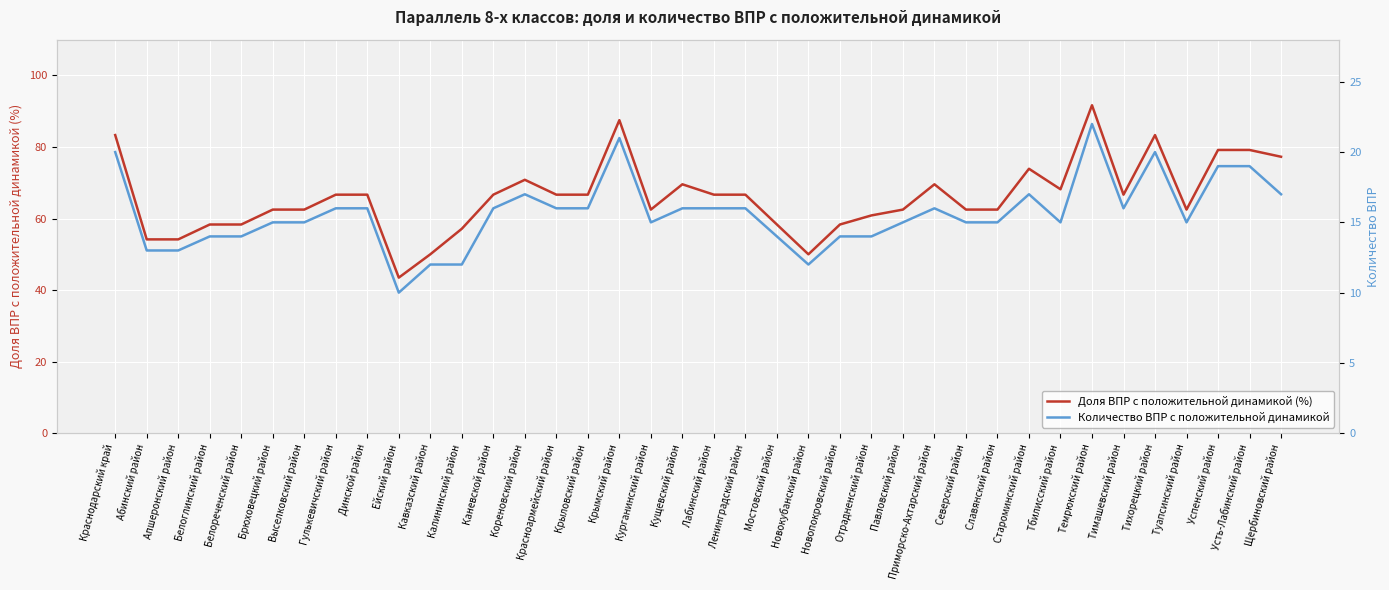

At which label does Количество ВПР с положительной динамикой reach its minimum?

Ейский район